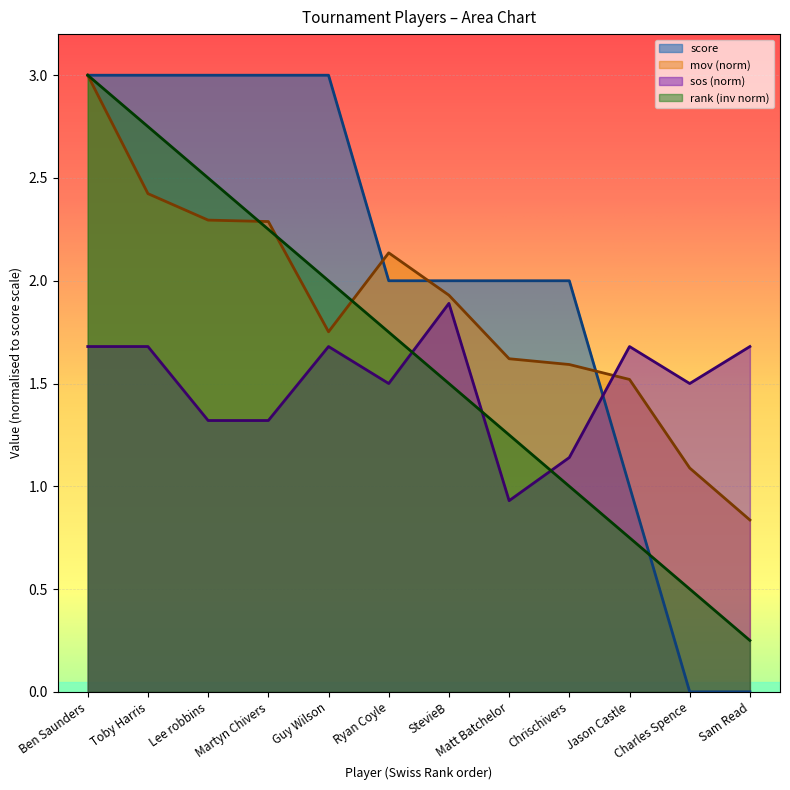

Rank the series by their average value, from highest to lowest.

score, mov (norm), rank (inv norm), sos (norm)